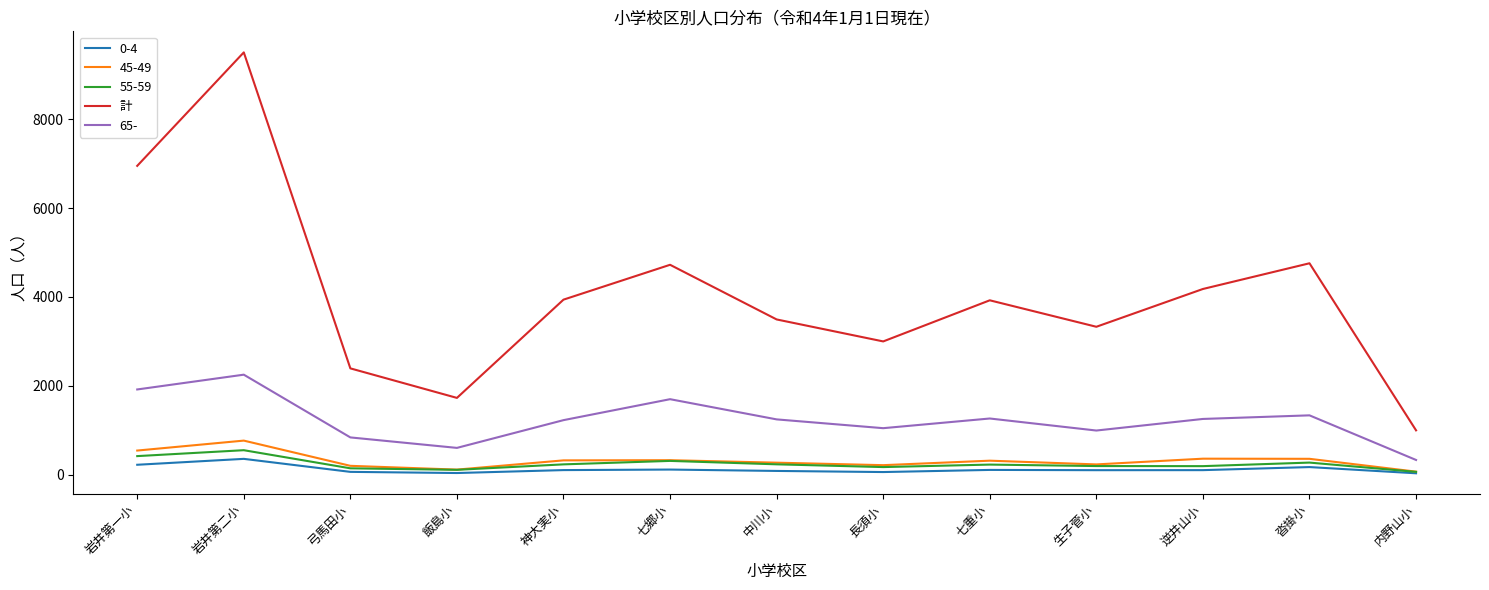

At which category is the sum across all series the highest?

岩井第二小